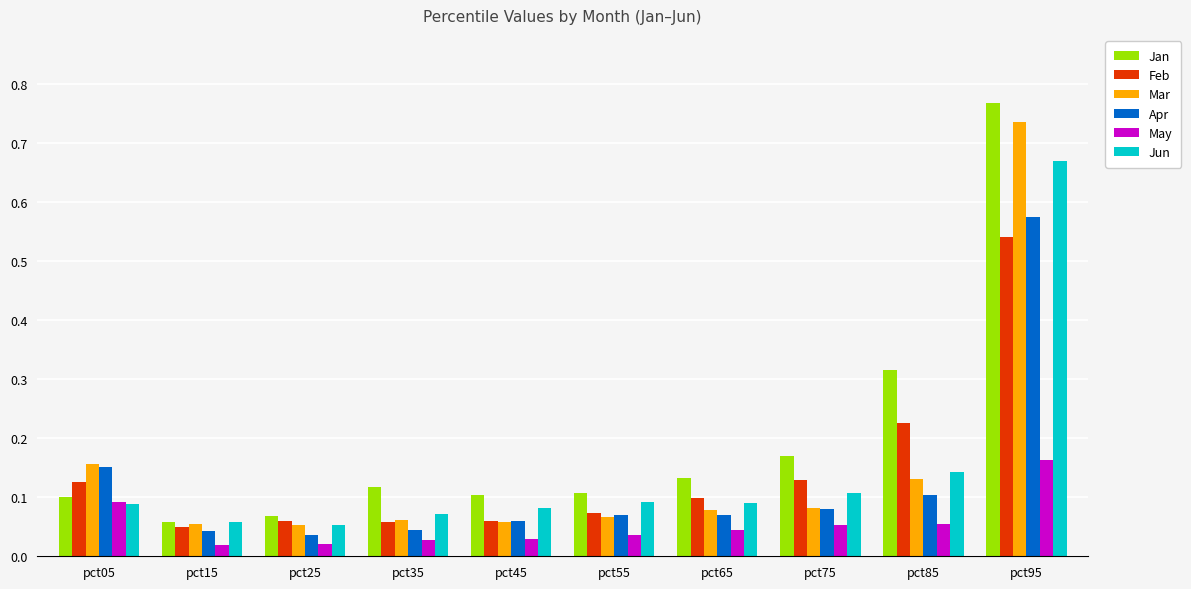

Which series has the largest range (max minus min)?

Jan